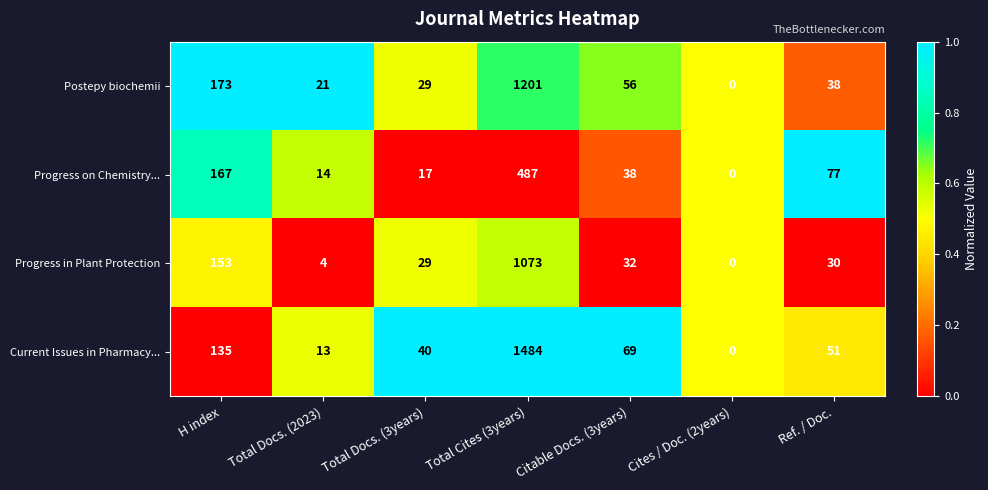

What is the difference between the highest and lowest values at Total Docs. (3years)?

23